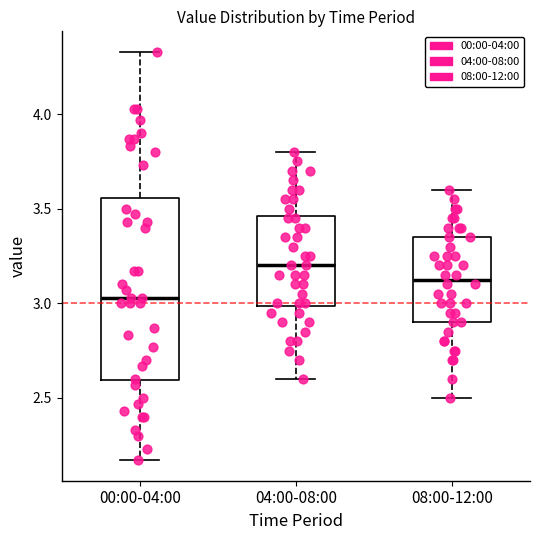

Reading left to right, transcribe this box plot: for each box, give where its median line is, the range the box spans, and where its two whiskers end, as read against the y-axis. The values are not printed on the chart, so give them approximately, as read against the axis.

00:00-04:00: median 3.05, box 2.60 to 3.55, whiskers 2.15 to 4.35
04:00-08:00: median 3.20, box 3.00 to 3.45, whiskers 2.60 to 3.80
08:00-12:00: median 3.15, box 2.90 to 3.35, whiskers 2.50 to 3.60